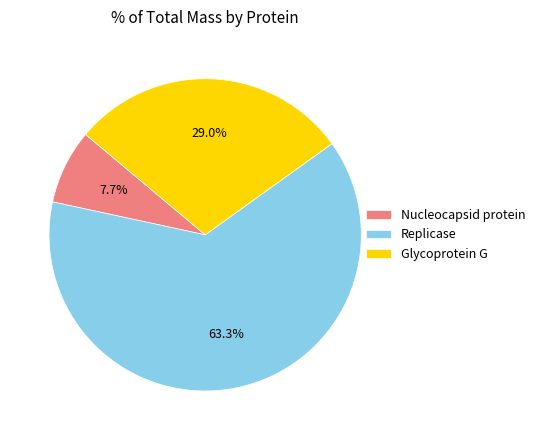

True or false: Glycoprotein G accounts for 41% of the total.

False